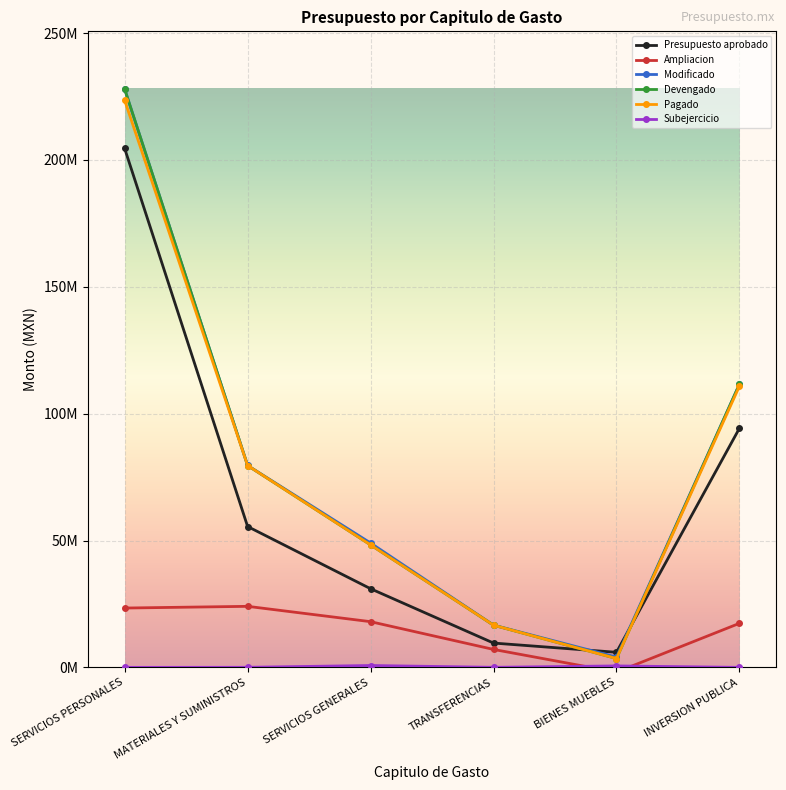

Reading right to left, transcribe all the data shown in this chart.

Presupuesto aprobado: INVERSION PUBLICA=94239427.8	BIENES MUEBLES=5941695.4	TRANSFERENCIAS=9580431.3	SERVICIOS GENERALES=30995263.6	MATERIALES Y SUMINISTROS=55509672.5	SERVICIOS PERSONALES=204491973.0
Ampliacion: INVERSION PUBLICA=17356252.6	BIENES MUEBLES=-1887848.5	TRANSFERENCIAS=7067814.9	SERVICIOS GENERALES=18010357.7	MATERIALES Y SUMINISTROS=24054025.8	SERVICIOS PERSONALES=23379056.8
Modificado: INVERSION PUBLICA=111595680.4	BIENES MUEBLES=4053846.9	TRANSFERENCIAS=16648246.2	SERVICIOS GENERALES=49005621.3	MATERIALES Y SUMINISTROS=79563698.3	SERVICIOS PERSONALES=227871029.8
Devengado: INVERSION PUBLICA=111595679.4	BIENES MUEBLES=3482055.8	TRANSFERENCIAS=16627964.6	SERVICIOS GENERALES=48268107.9	MATERIALES Y SUMINISTROS=79537402.2	SERVICIOS PERSONALES=227871029.8
Pagado: INVERSION PUBLICA=110845341.1	BIENES MUEBLES=3482055.8	TRANSFERENCIAS=16627964.6	SERVICIOS GENERALES=48268107.9	MATERIALES Y SUMINISTROS=79537402.2	SERVICIOS PERSONALES=223456002.7
Subejercicio: INVERSION PUBLICA=1.0	BIENES MUEBLES=571791.1	TRANSFERENCIAS=20281.6	SERVICIOS GENERALES=737513.4	MATERIALES Y SUMINISTROS=26296.1	SERVICIOS PERSONALES=0.0